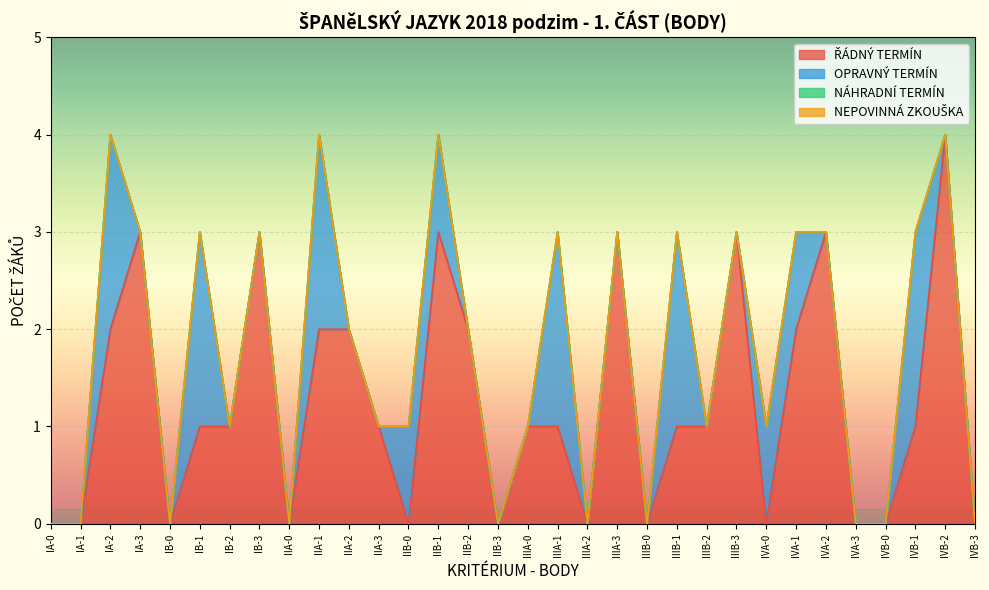

True or false: NEPOVINNÁ ZKOUŠKA has more than 0 interior local peaks.

False